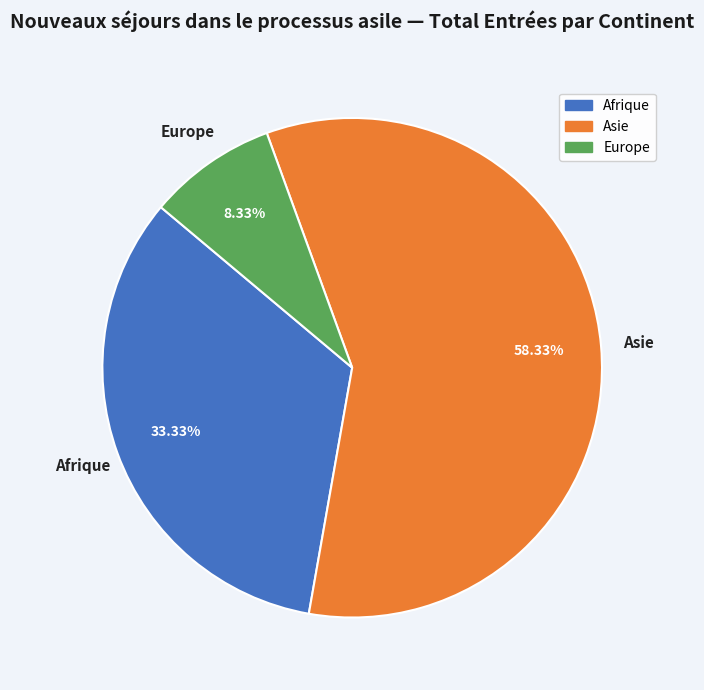

Does any single category account for the majority?

Yes